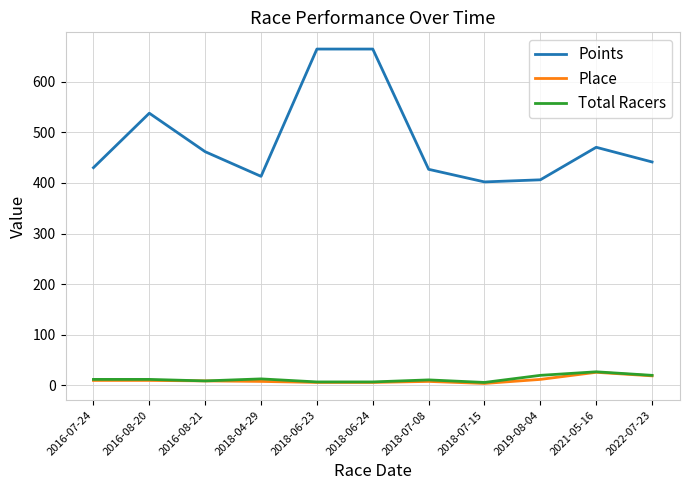

The value of Place at 2022-07-23 is 19.0. True or false?

True